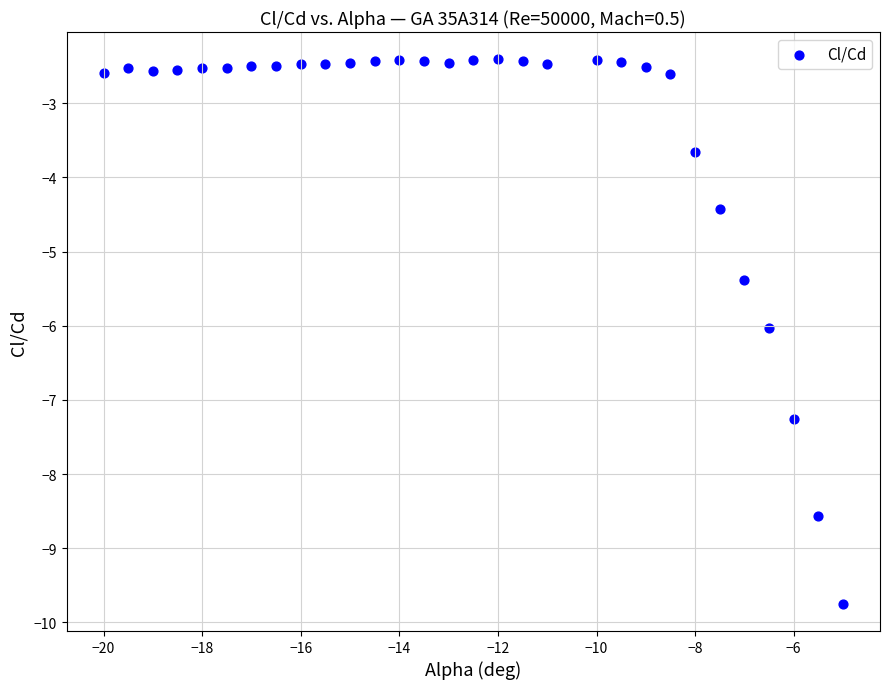

What is the range of Y values (max minus min)?

7.3